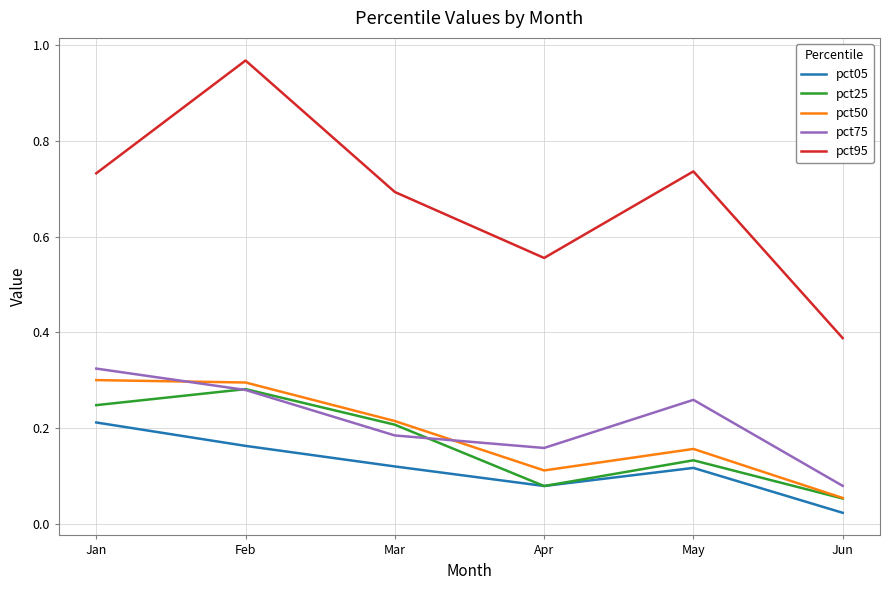

What is the difference between the highest and lowest values at Apr?

0.5